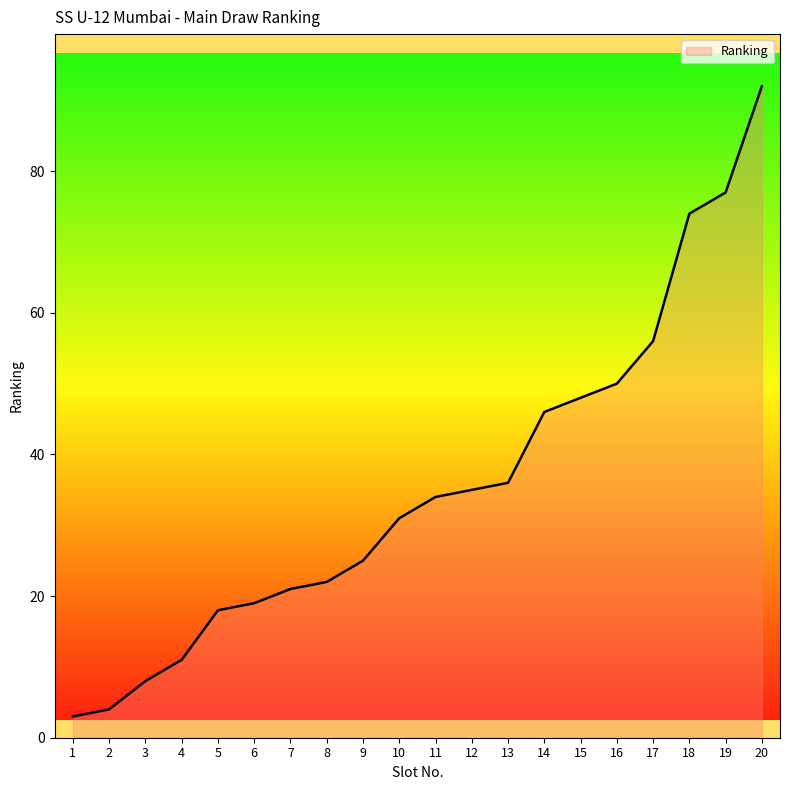

Reading right to left, extract all data points from this chart.

20=92	19=77	18=74	17=56	16=50	15=48	14=46	13=36	12=35	11=34	10=31	9=25	8=22	7=21	6=19	5=18	4=11	3=8	2=4	1=3